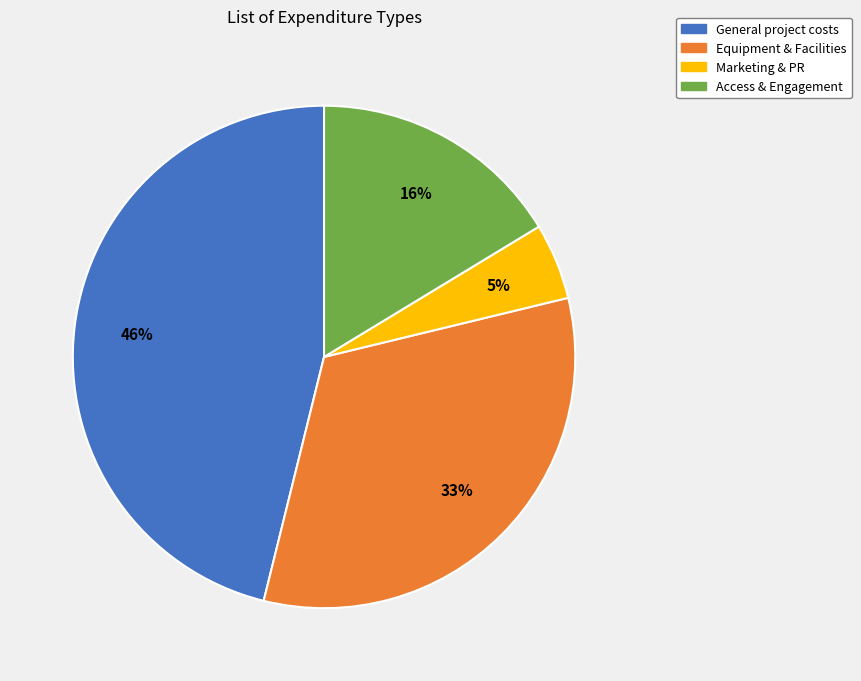

To the nearest percent, what is the combined percentage of Equipment & Facilities and Marketing & PR?

38%